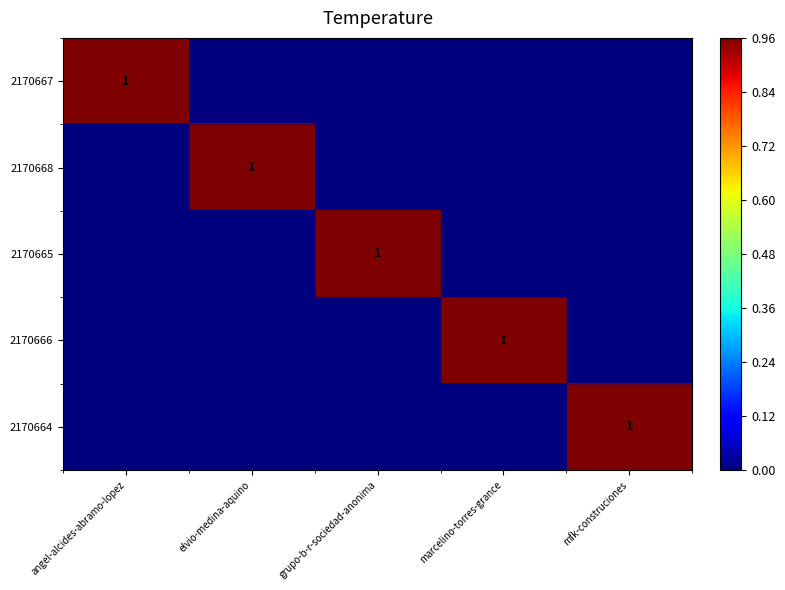

The 2170668 series shows 1 at elvio-medina-aquino. True or false?

True